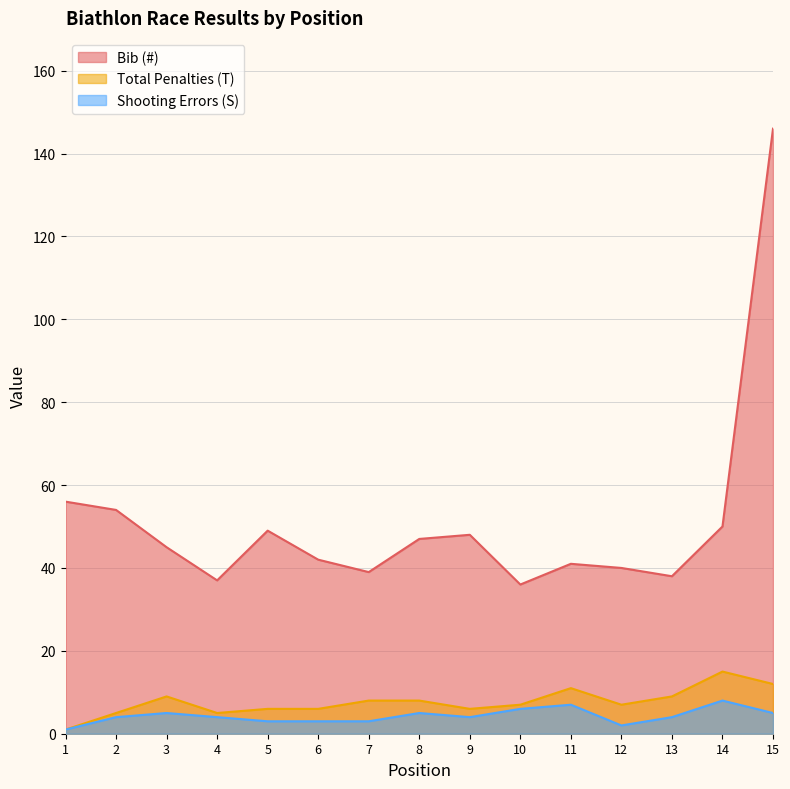

What is the total value across all series at 13?

51